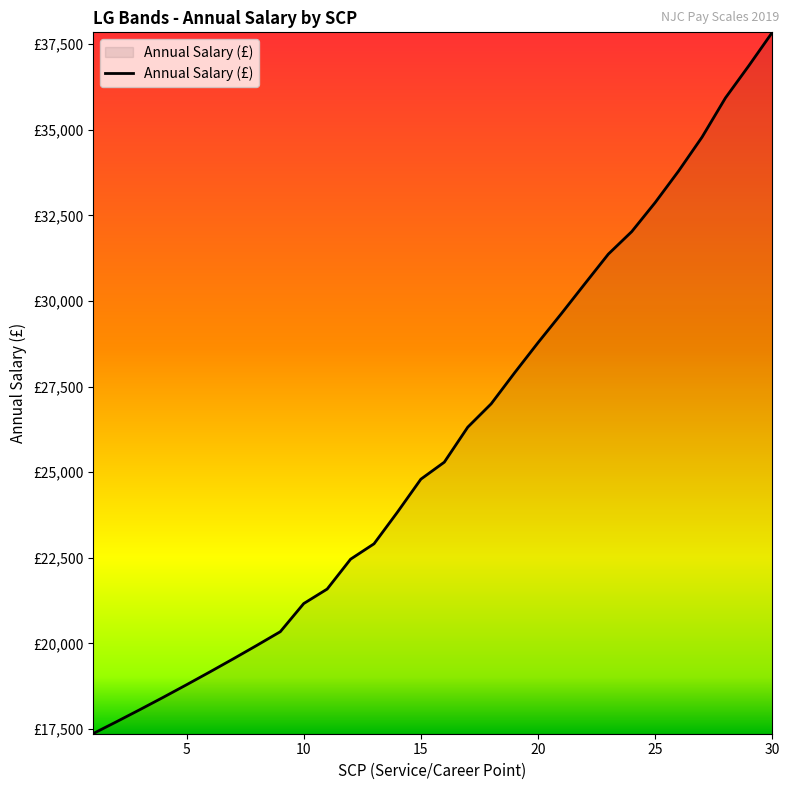

Is this an area chart (filled region under the line)?

Yes